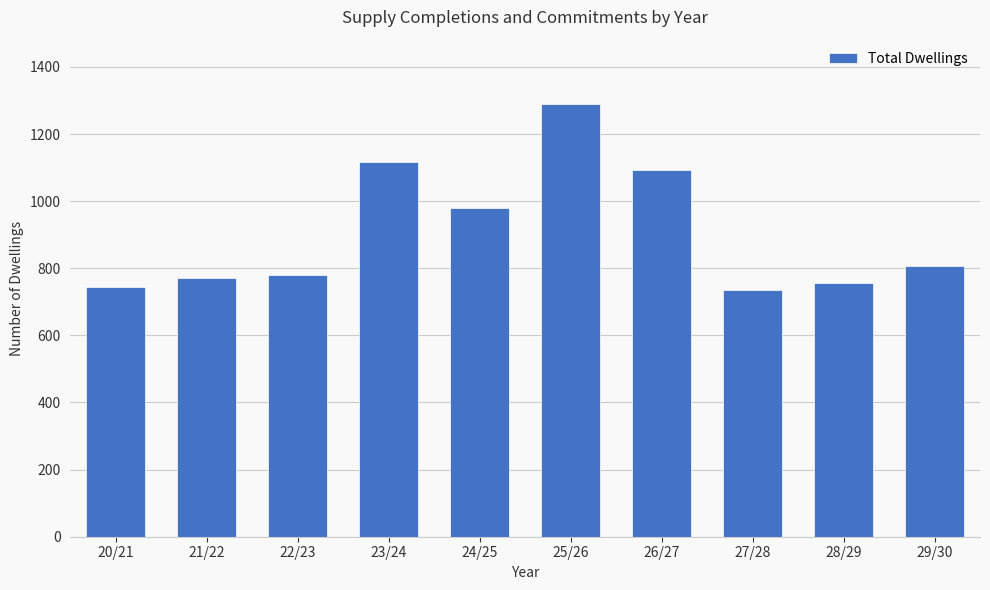

Which label corresponds to the largest value in the chart?

25/26